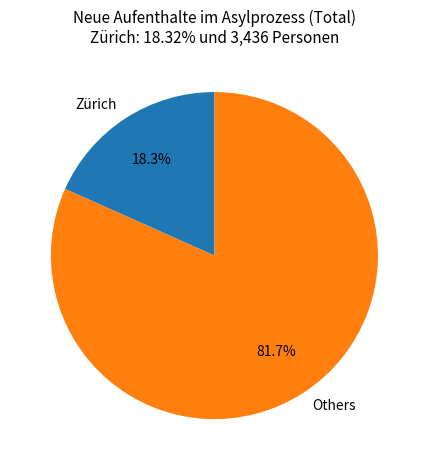

Do Zürich and Others together represent more than half of the pie?

Yes